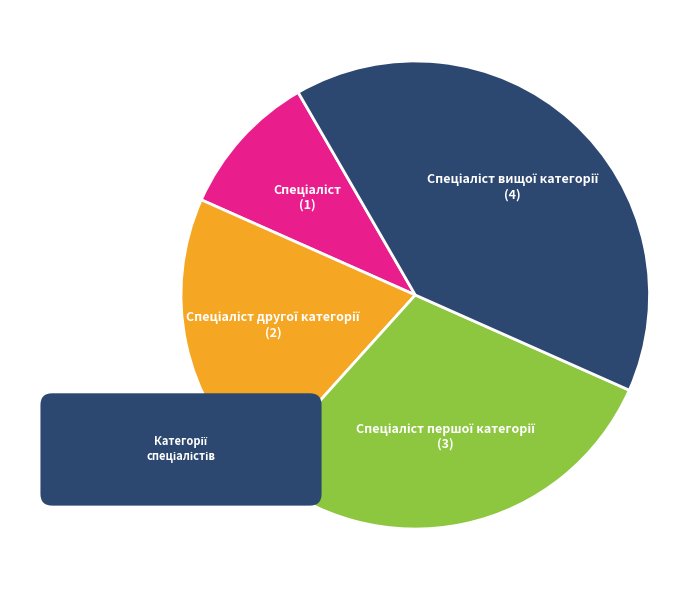

What portion of the pie excludes Спеціаліст першої категорії?

70.0%